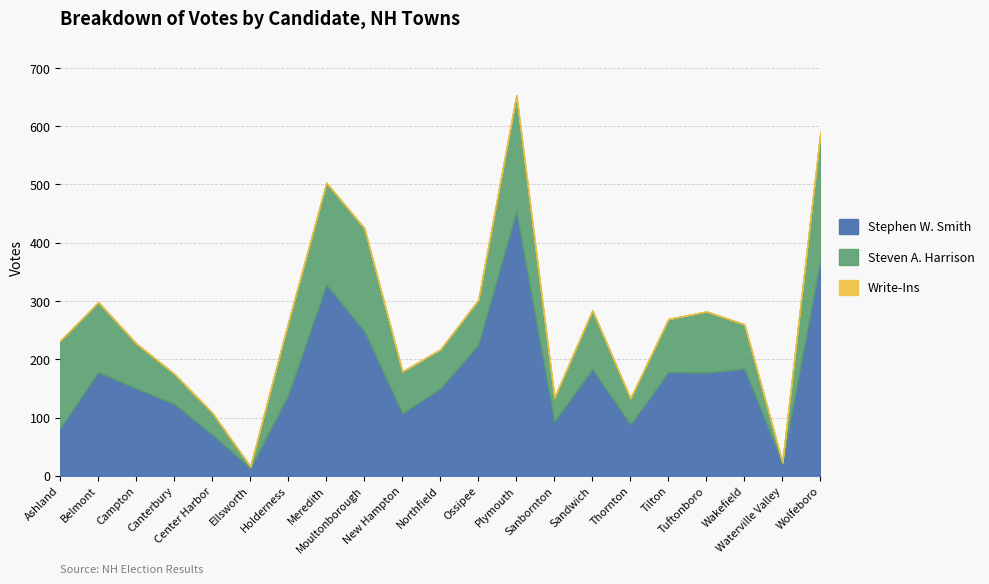

Which has a higher value, Moultonborough or Ashland?

Moultonborough